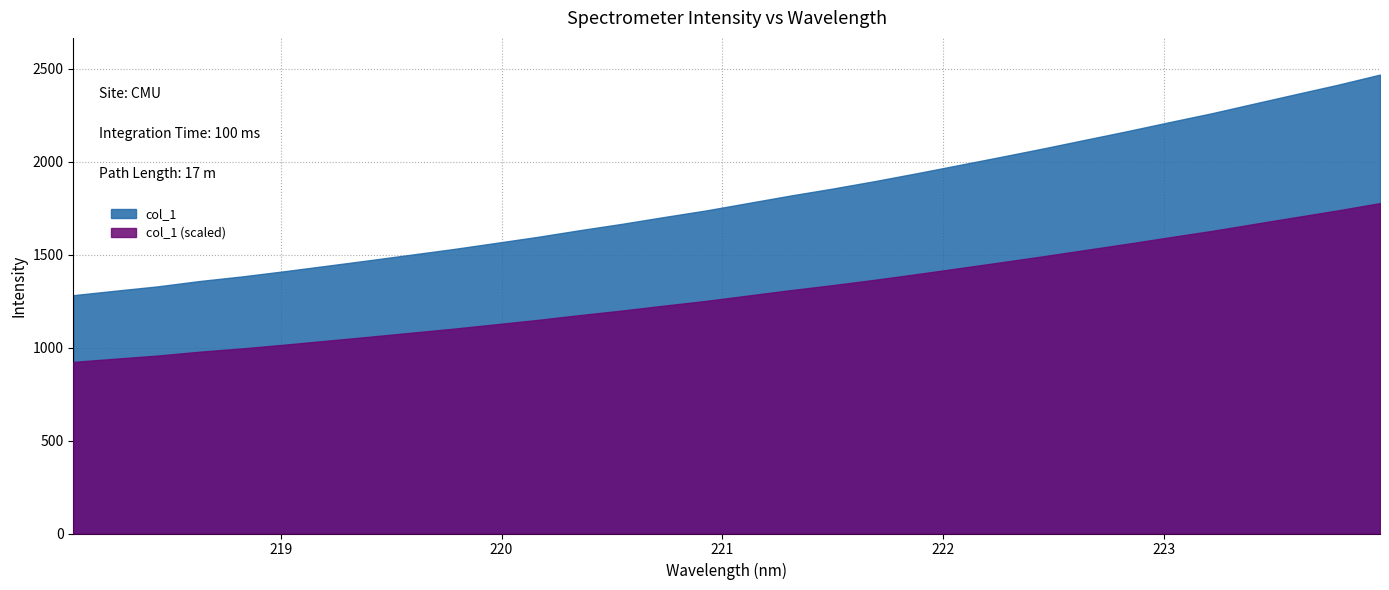

Where does the data first go above 1777?

221.1174